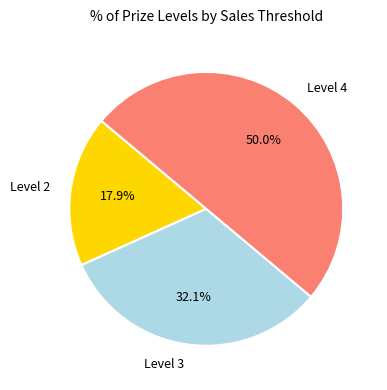

What percentage do Level 3 and Level 4 together represent?

82.1%